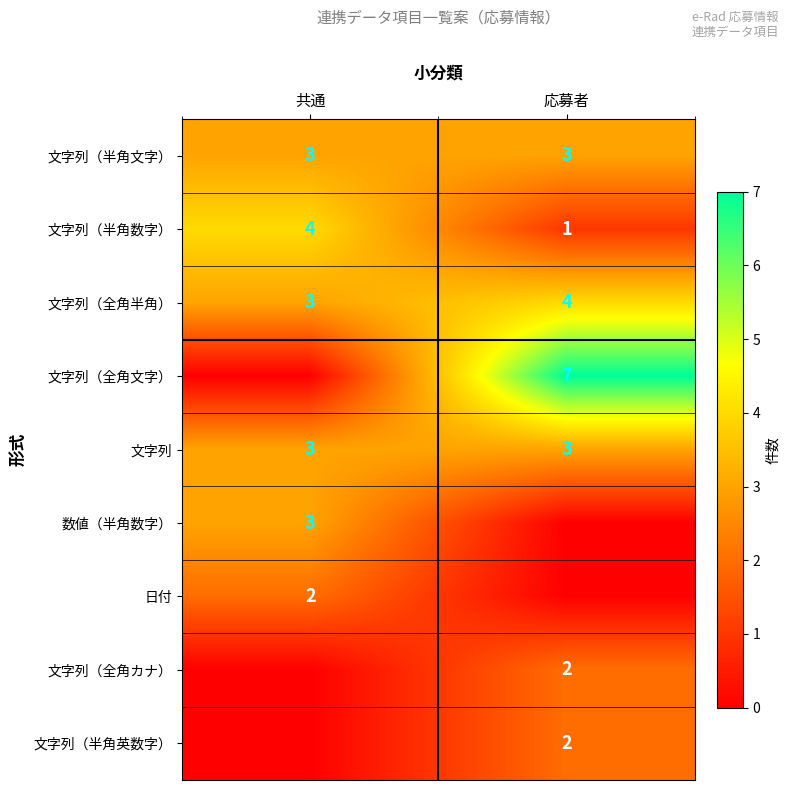

Which has a higher value, 応募者 or 共通?

応募者